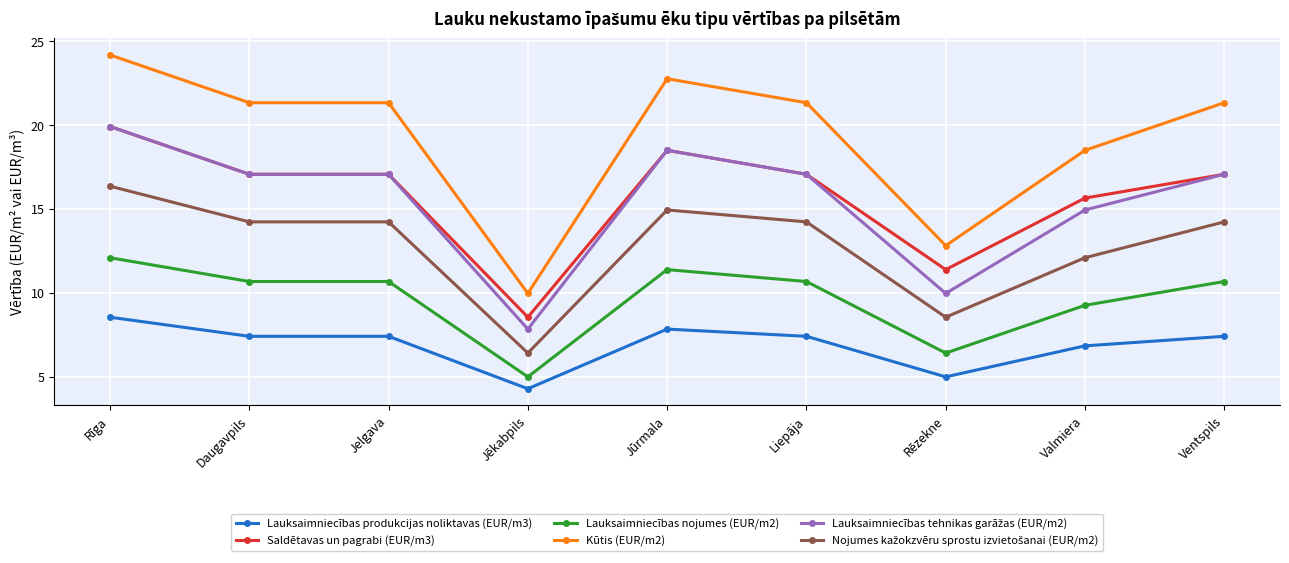

True or false: Lauksaimniecības produkcijas noliktavas (EUR/m3) has more than 2 interior local peaks.

False